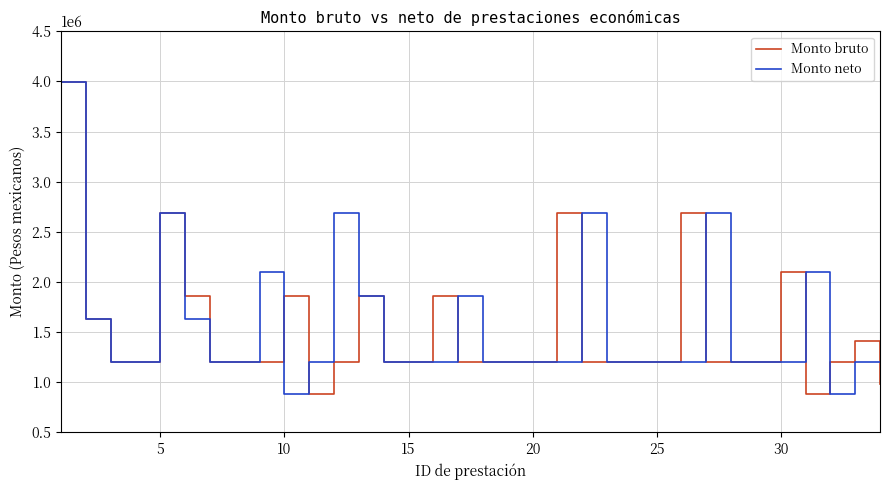

True or false: Monto neto and Monto bruto intersect in this chart.

True